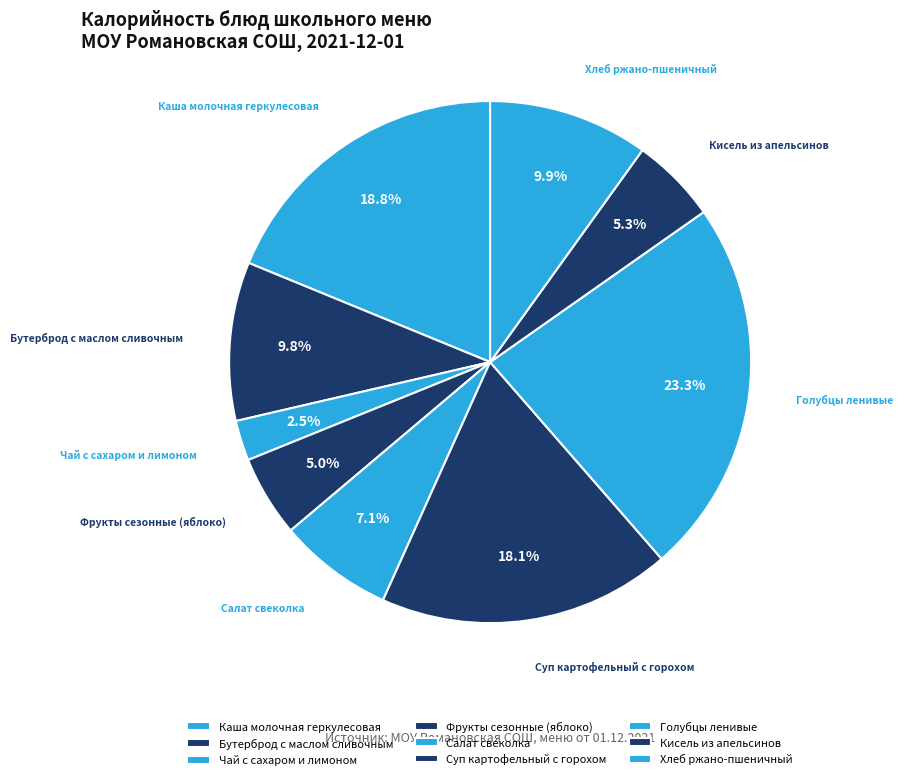

What is the smallest slice in the pie chart?

Чай с сахаром и лимоном